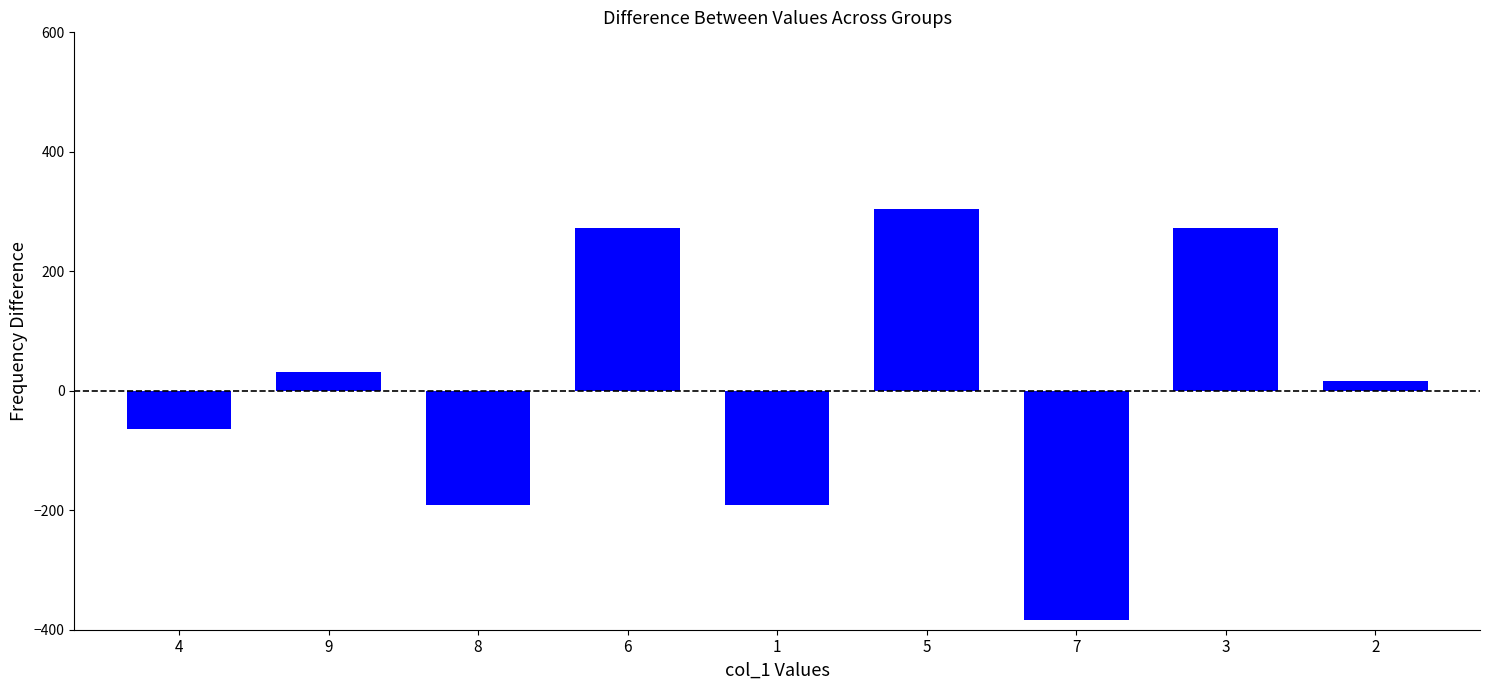

Where does the data first go above 16?

9